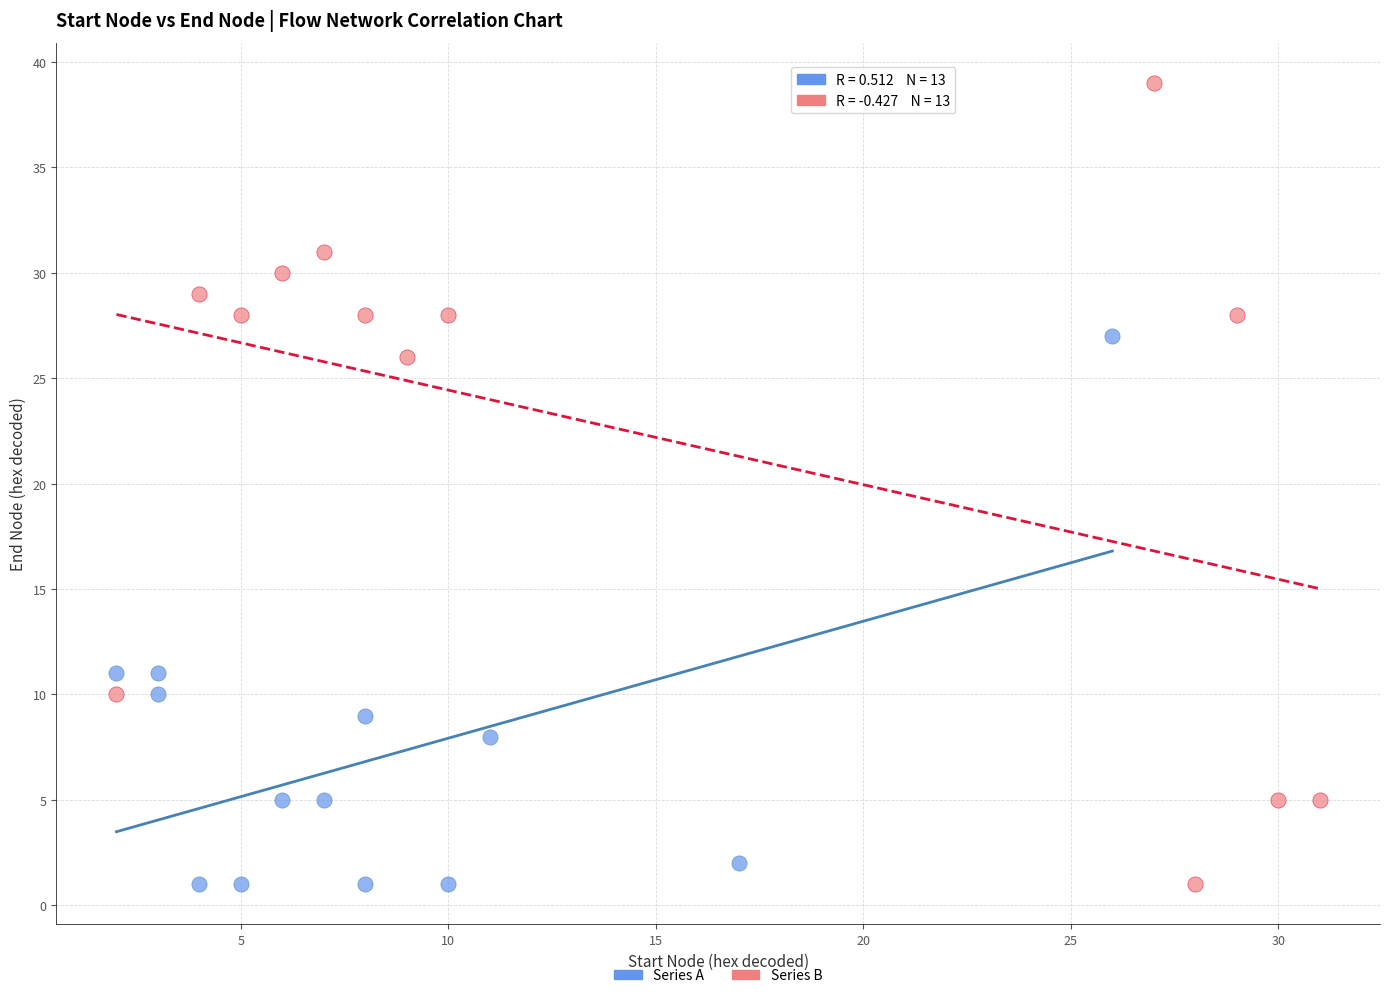

Which series reaches the maximum Y coordinate?

Series B